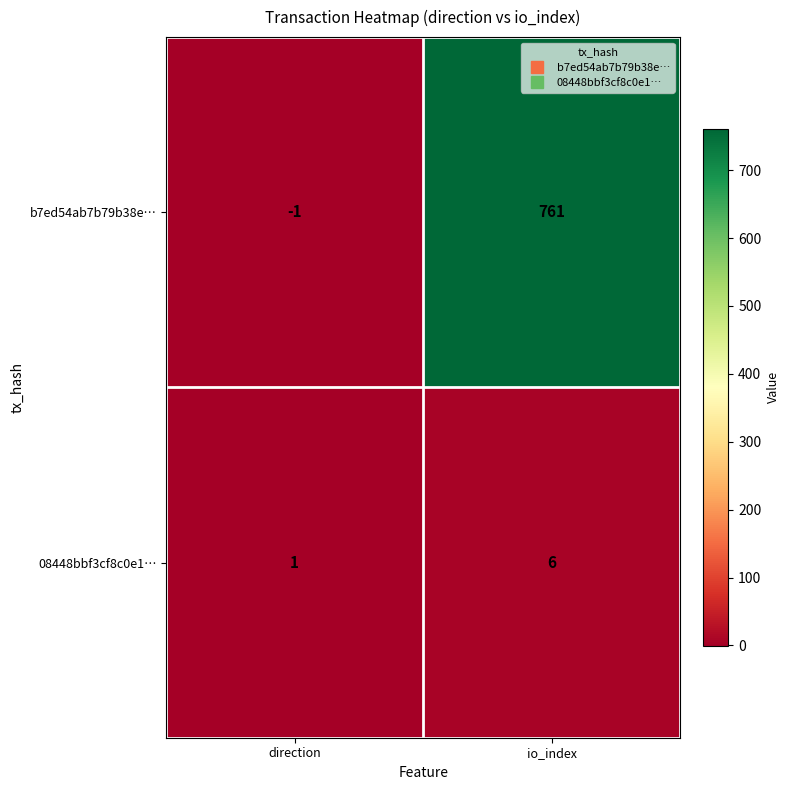

Which series has the largest range (max minus min)?

b7ed54ab7b79b38e…